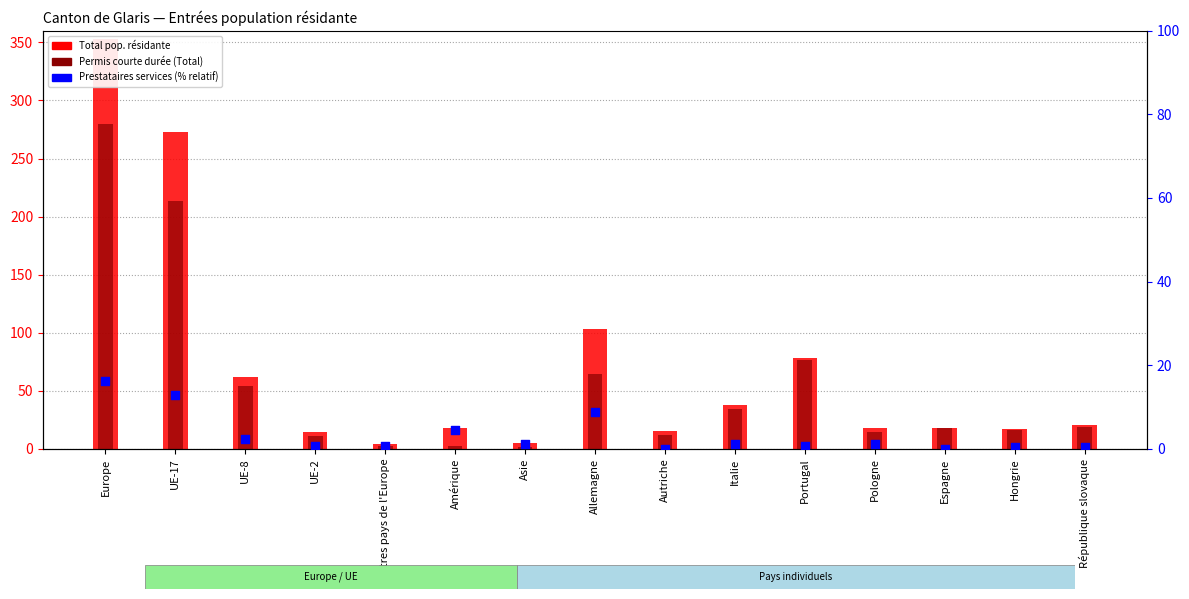

Which series has the largest Y range (max minus min)?

Total pop. résidante